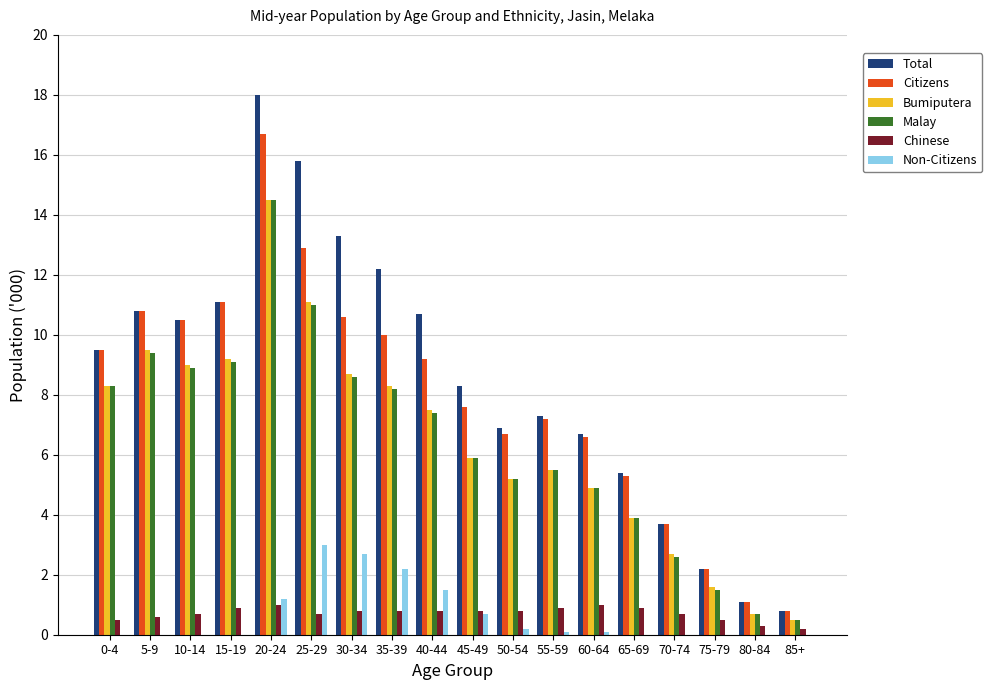

True or false: Bumiputera has a value of 4.9 at 60-64.

True